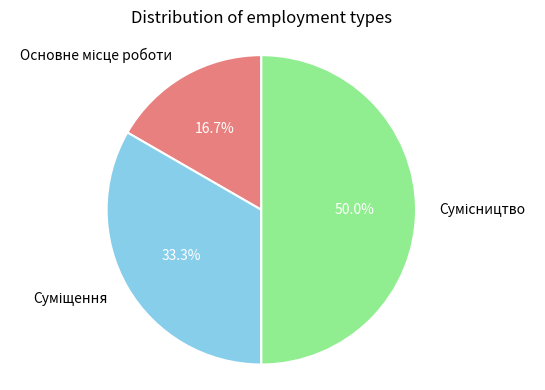

To the nearest percent, what percentage of the pie is Суміщення?

33%